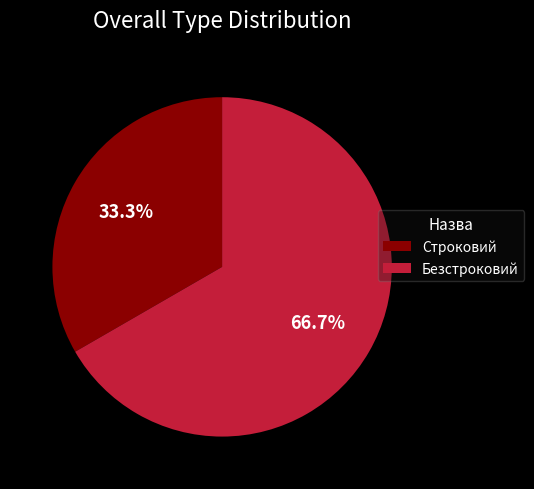

What is the ratio of the value at Строковий to the value at Безстроковий?

0.5